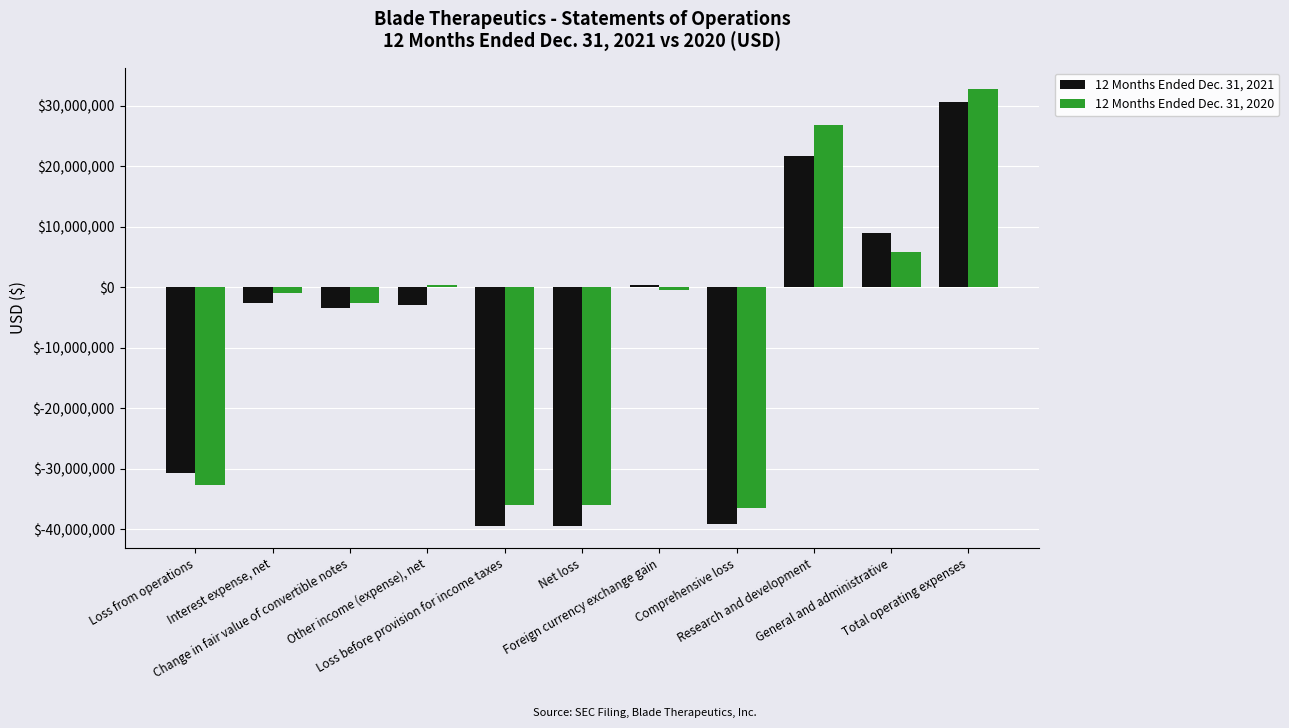

Is it true that 12 Months Ended Dec. 31, 2020 equals -36485000 at Comprehensive loss?

True